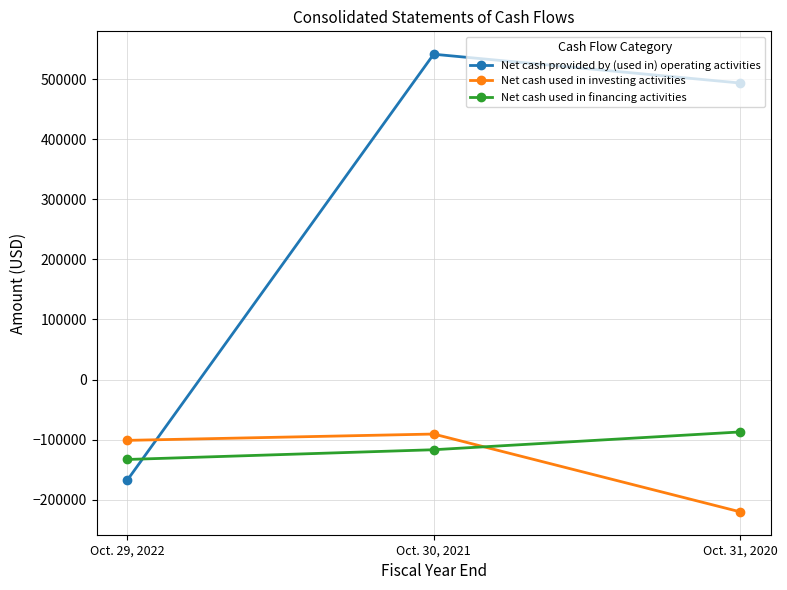

At which category is the sum across all series the highest?

Oct. 30, 2021